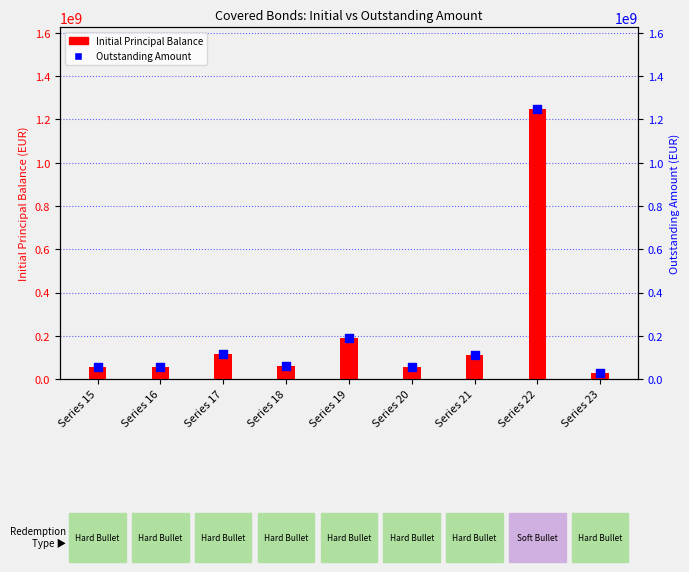

At which category is the sum across all series the highest?

Series 22